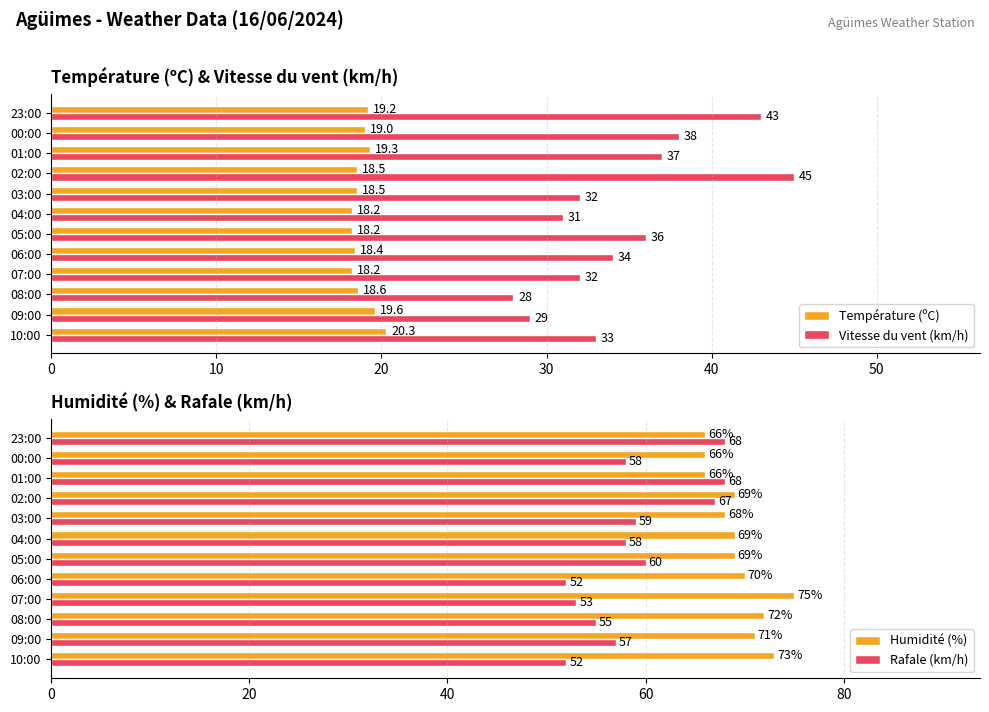

What is the difference between the maximum and minimum values in the Rafale (km/h) series?

16